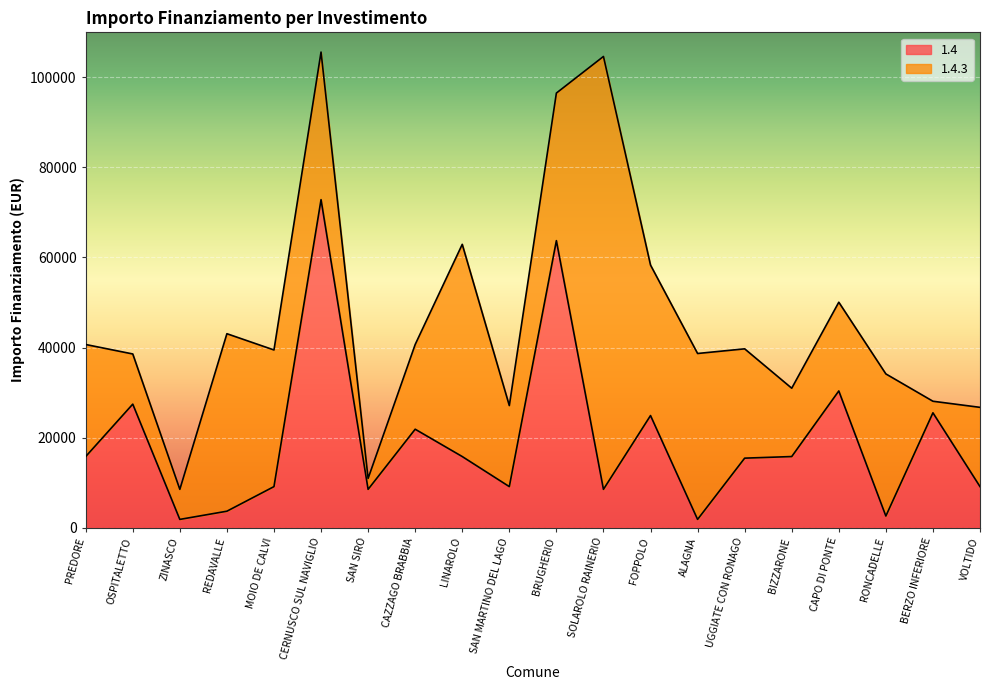

Approximately how many times larger is the value at CERNUSCO SUL NAVIGLIO compared to REDAVALLE?

20.0